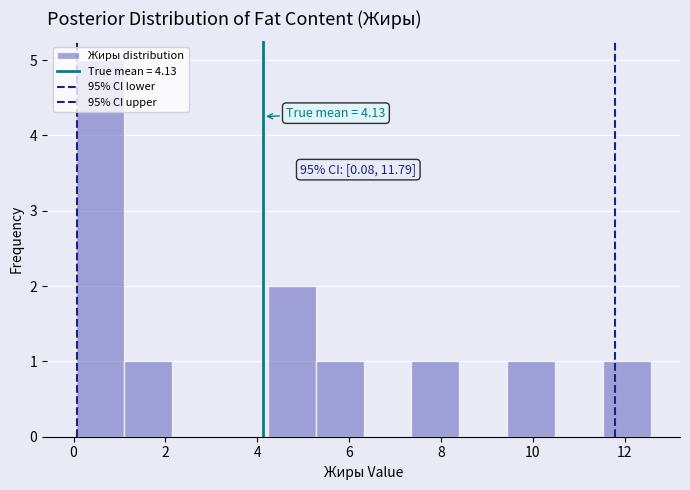

Over which range of the x-axis is the bar tallest?

0.0 to 1.0